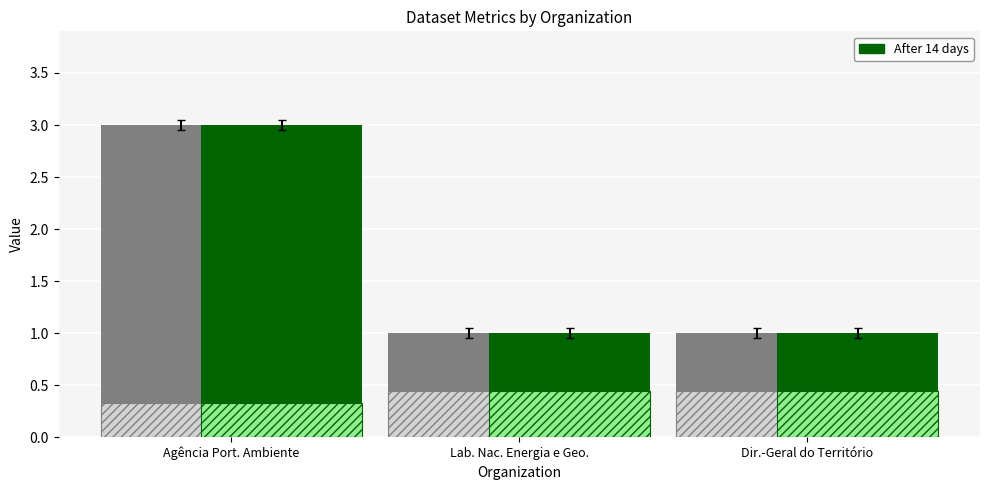

What is the total value across all series at Agência Port. Ambiente?

6.7